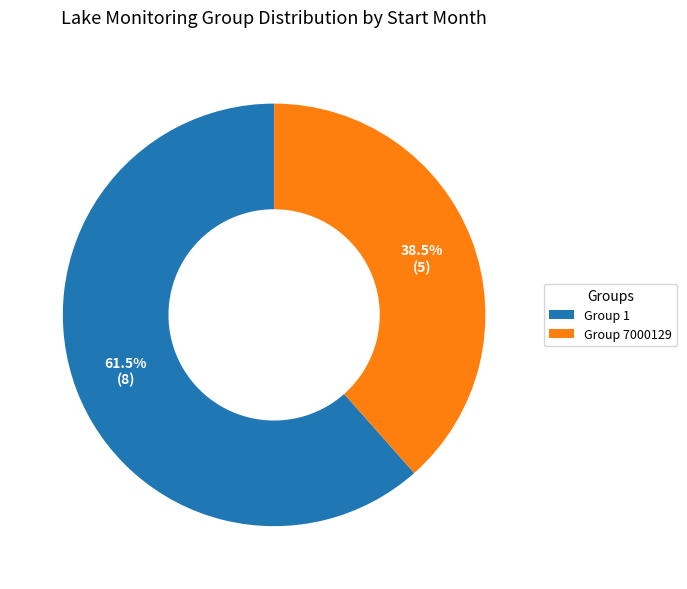

True or false: Group 7000129 accounts for 26% of the total.

False